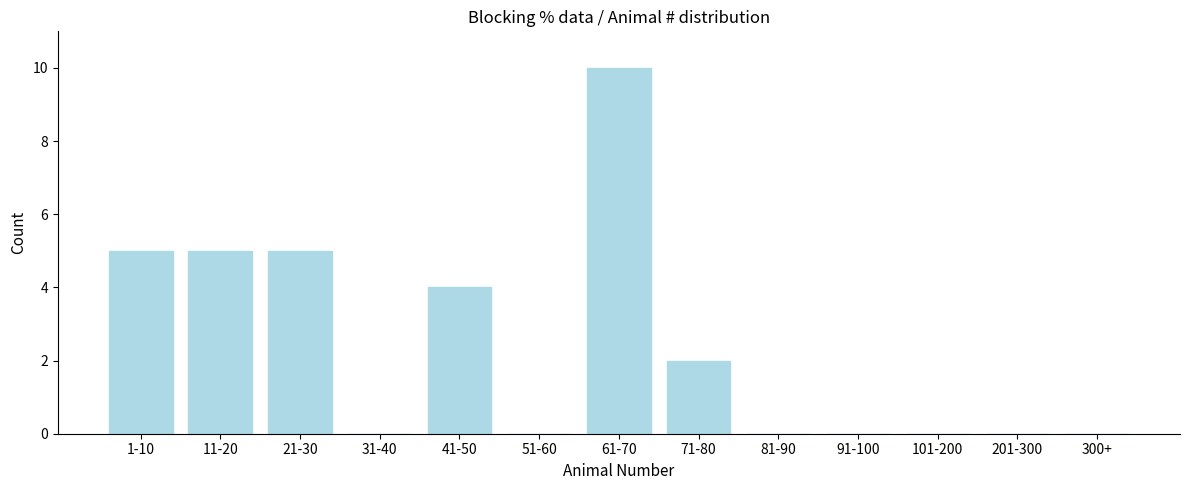

Reading left to right, what are all the values shown in this chart?

1-10=5	11-20=5	21-30=5	31-40=0	41-50=4	51-60=0	61-70=10	71-80=2	81-90=0	91-100=0	101-200=0	201-300=0	300+=0